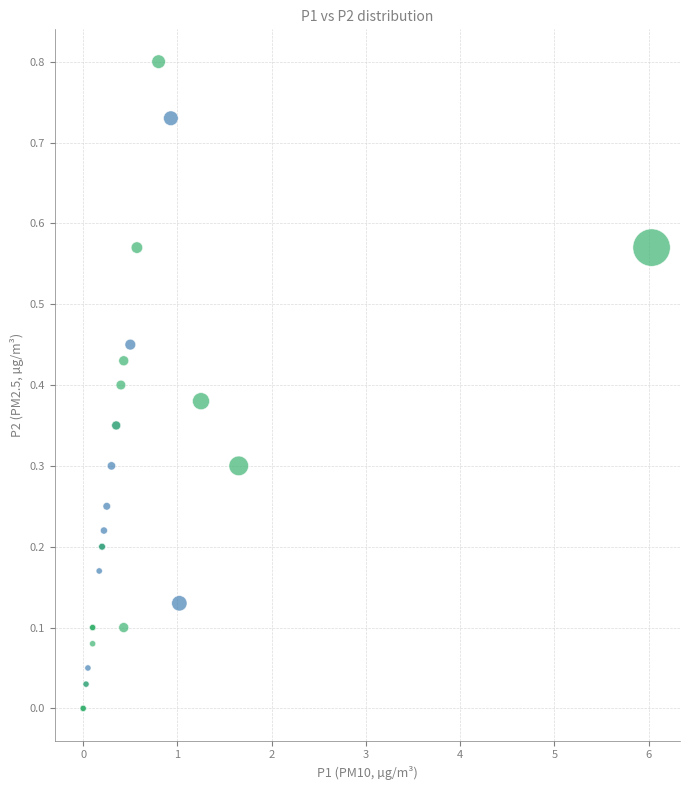

Which series reaches the maximum Y coordinate?

Sensor 13696 (second half)